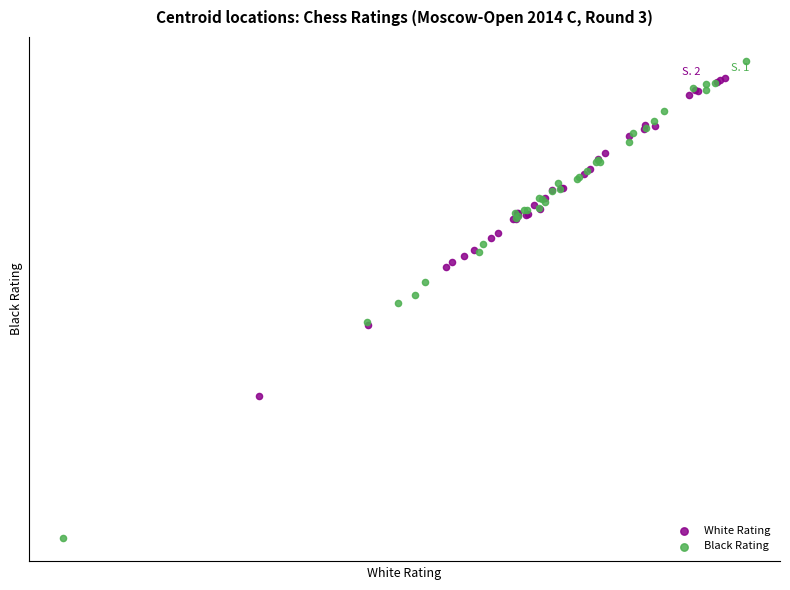

Which series reaches the maximum Y coordinate?

Black Rating